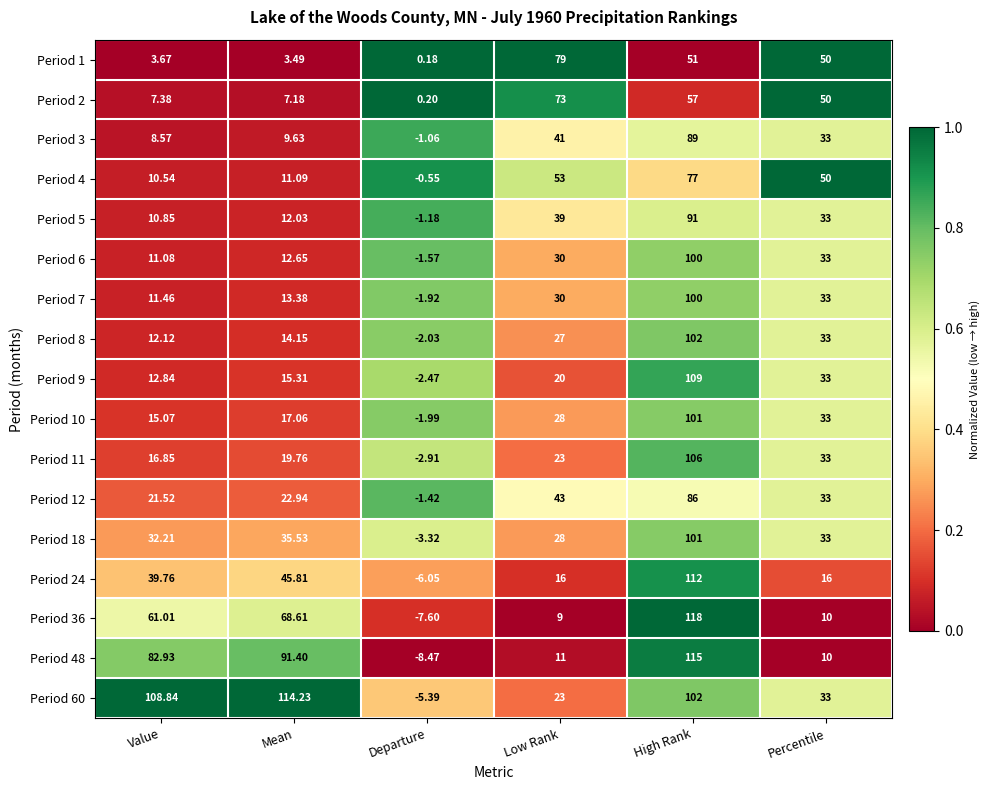

Which series has the largest total across all categories?

Period 60